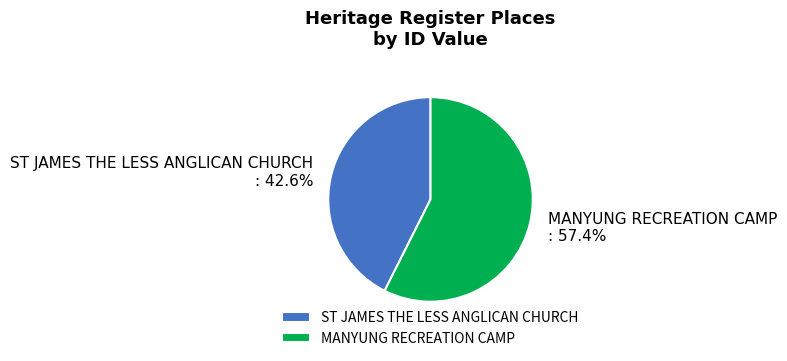

How many slices are in this pie chart?

2